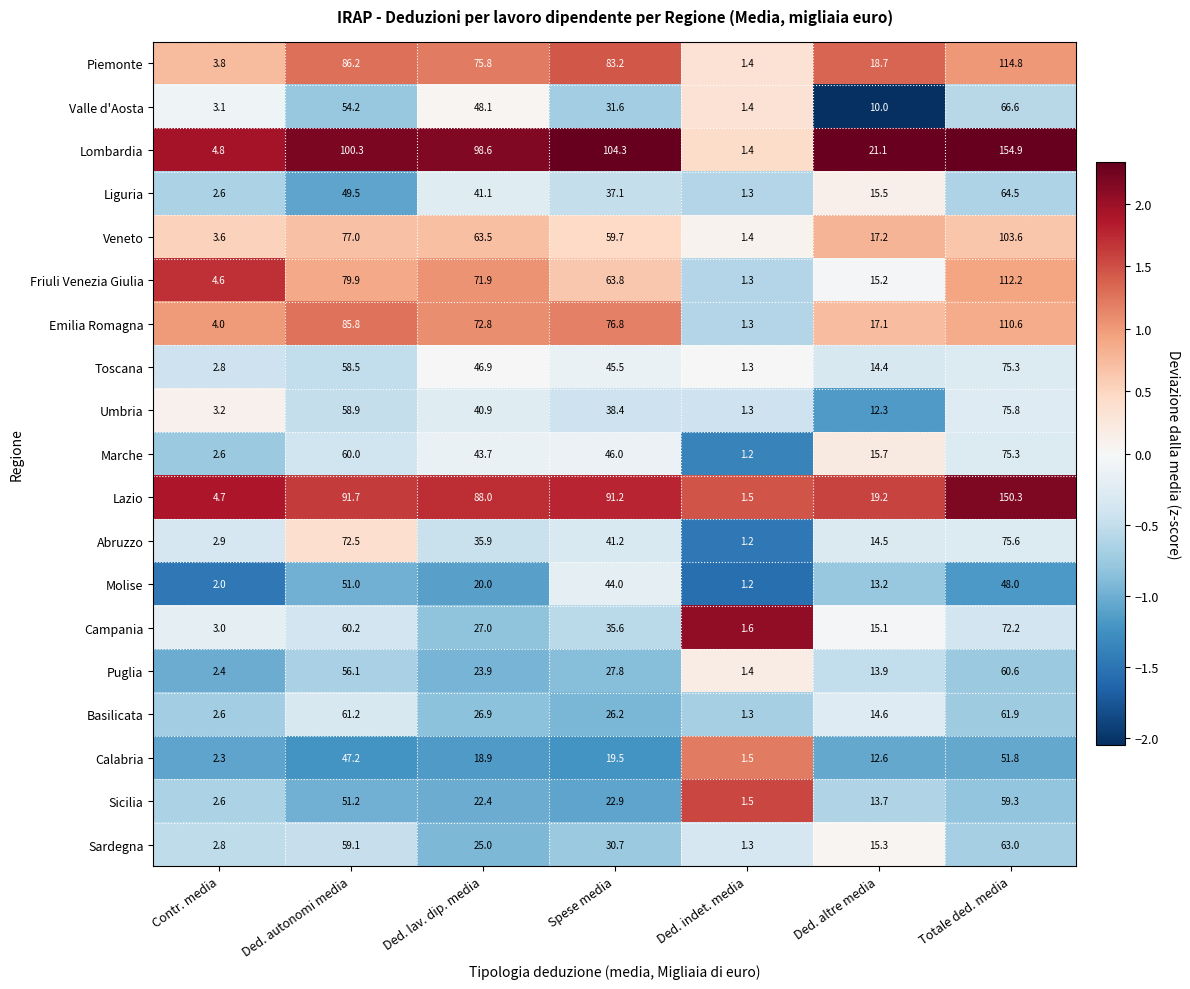

How many data points in Piemonte are above 75?

4